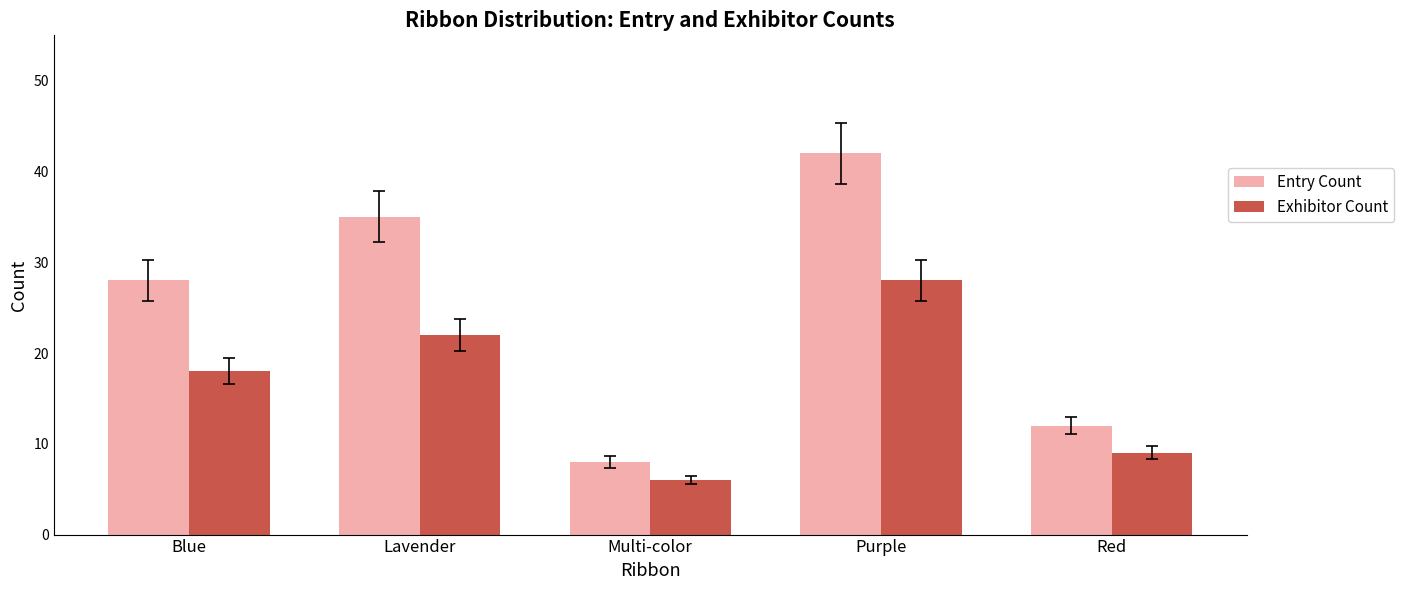

What is the sum of the Exhibitor Count values at Lavender and Multi-color?

28